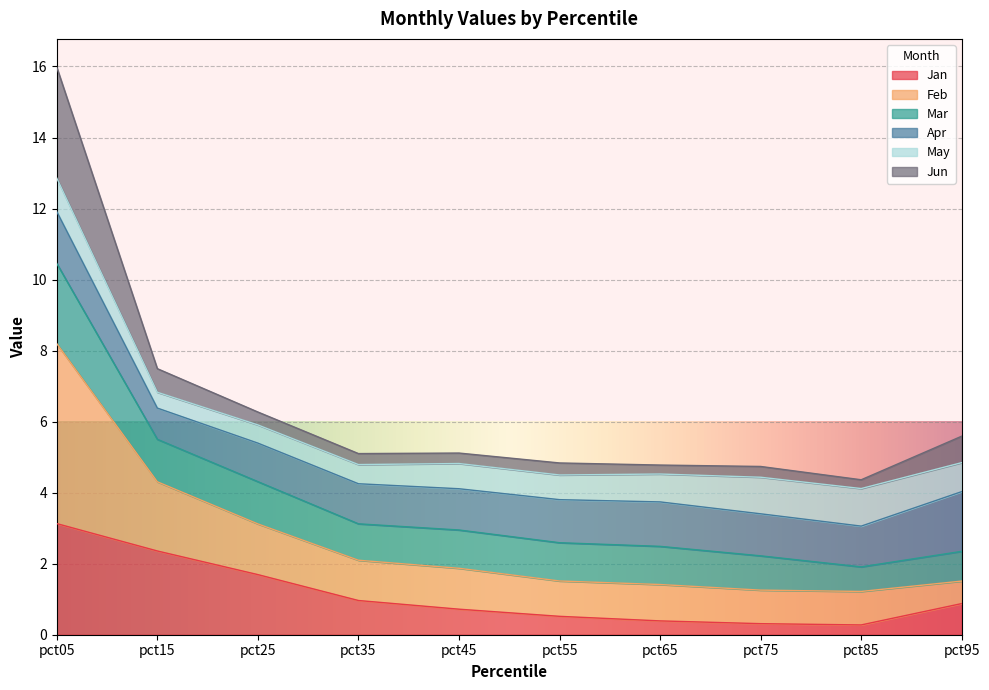

At which category is the sum across all series the highest?

pct05